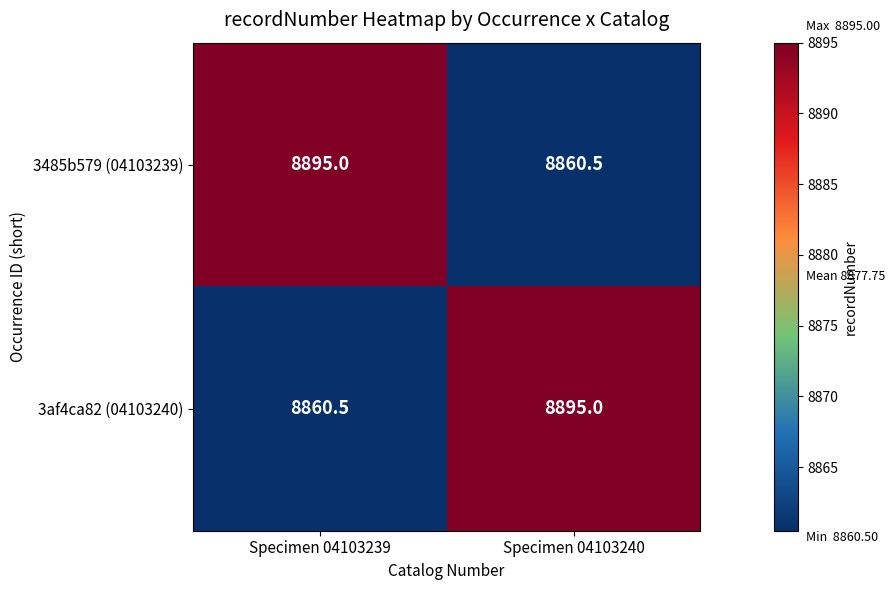

Reading left to right, extract all data points from this chart.

3485b579 (04103239): 8895.0	8860.5
3af4ca82 (04103240): 8860.5	8895.0